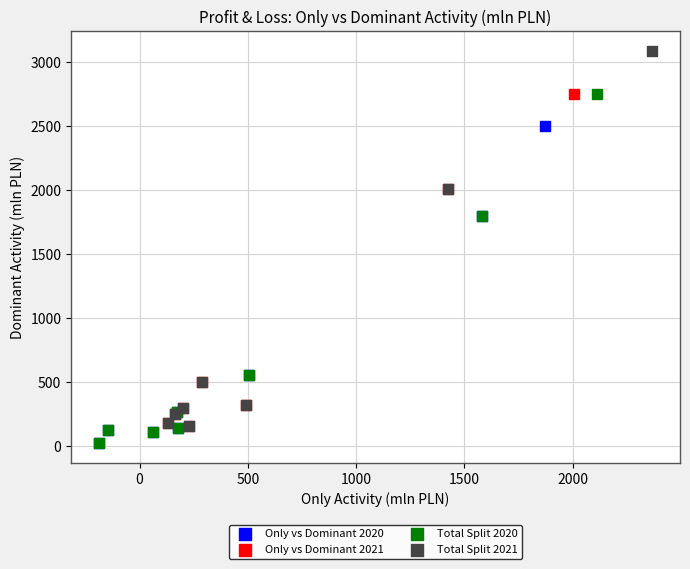

Which series reaches the maximum Y coordinate?

Total Split 2021